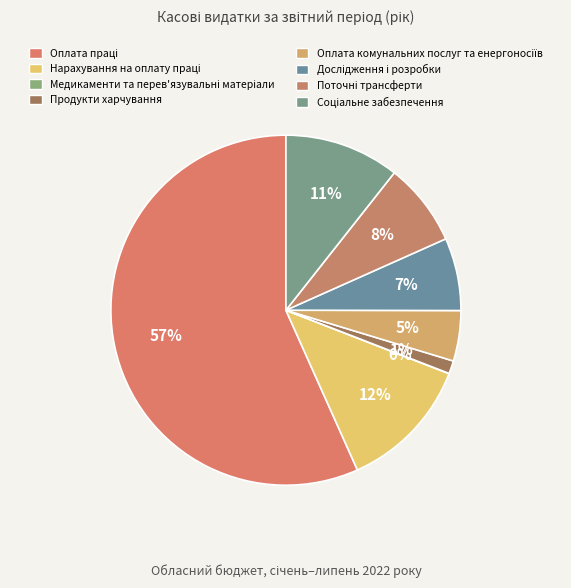

Rank the categories by value from highest to lowest.

Оплата праці, Нарахування на оплату праці, Соціальне забезпечення, Поточні трансферти, Дослідження і розробки, Оплата комунальних послуг та енергоносіїв, Продукти харчування, Медикаменти та перев'язувальні матеріали